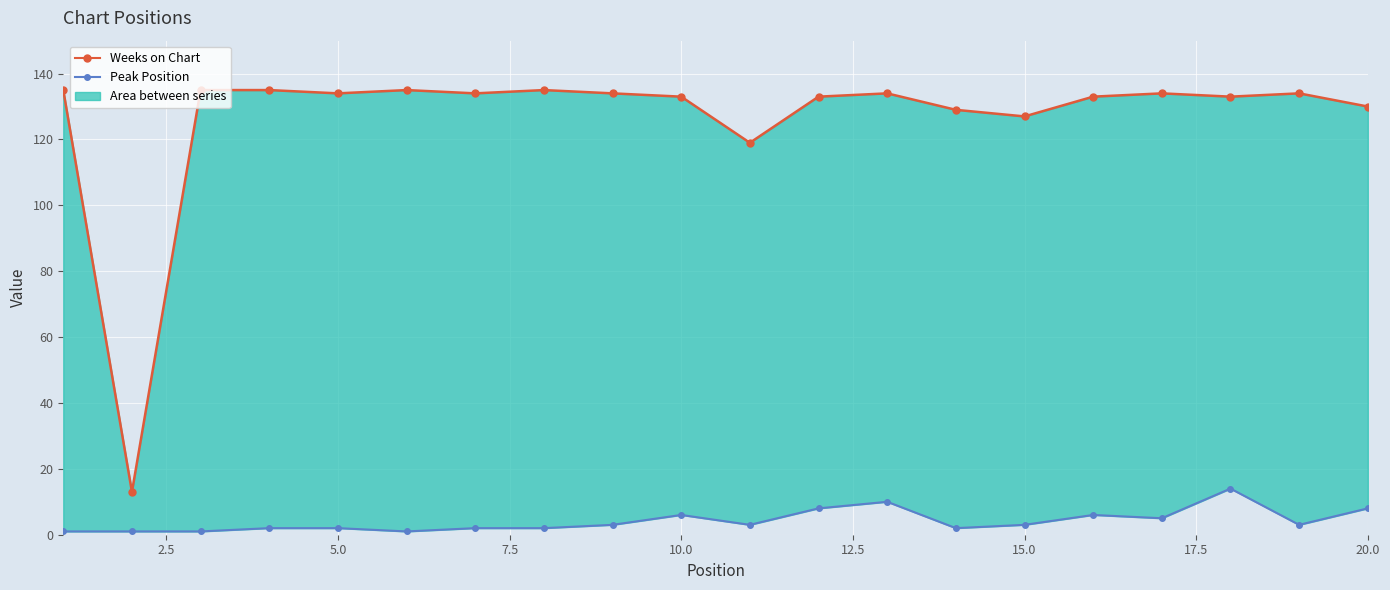

How many series are shown in this chart?

2